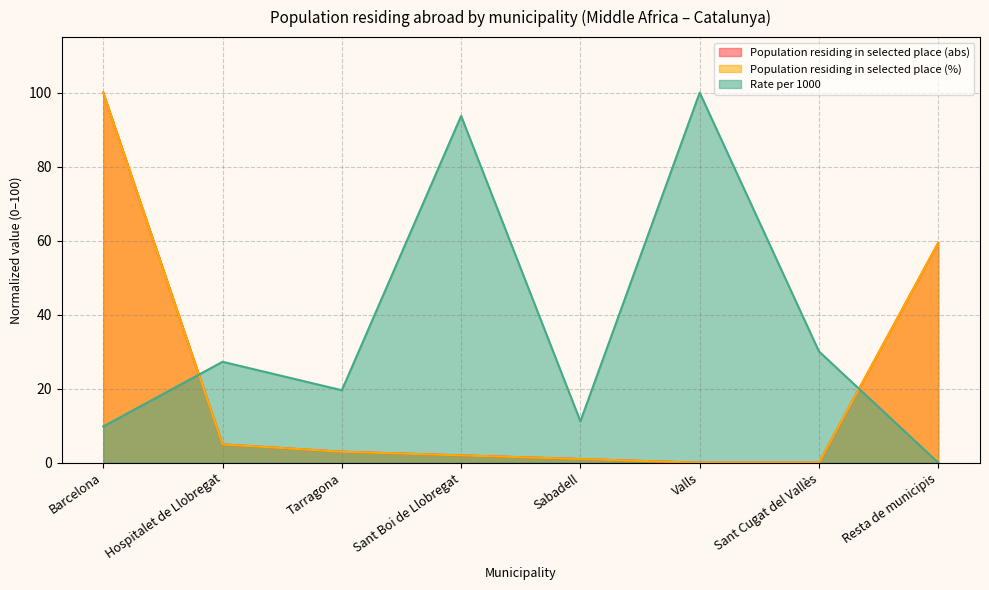

Read the Population residing in selected place (abs) value at Sabadell.

1.0